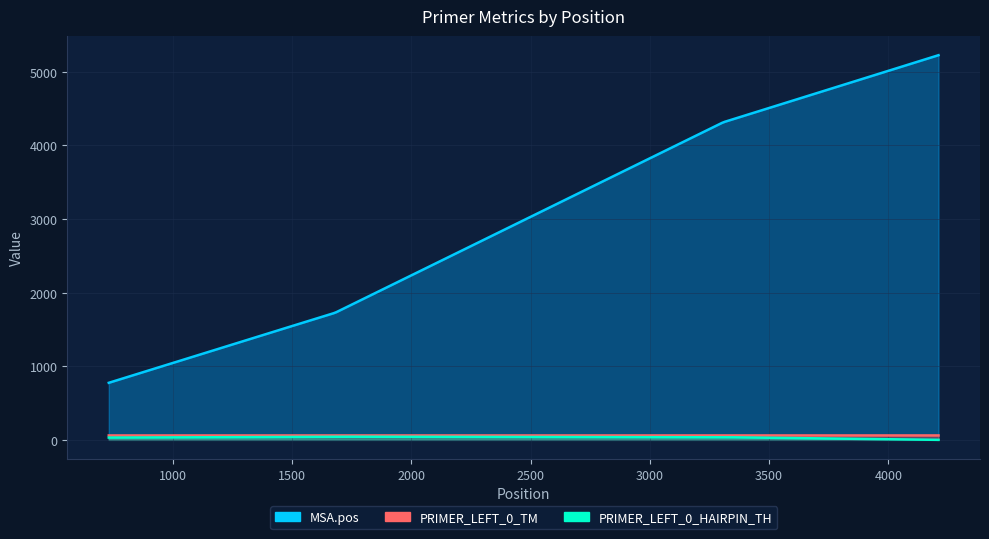

Which label corresponds to the largest value in the chart?

4210